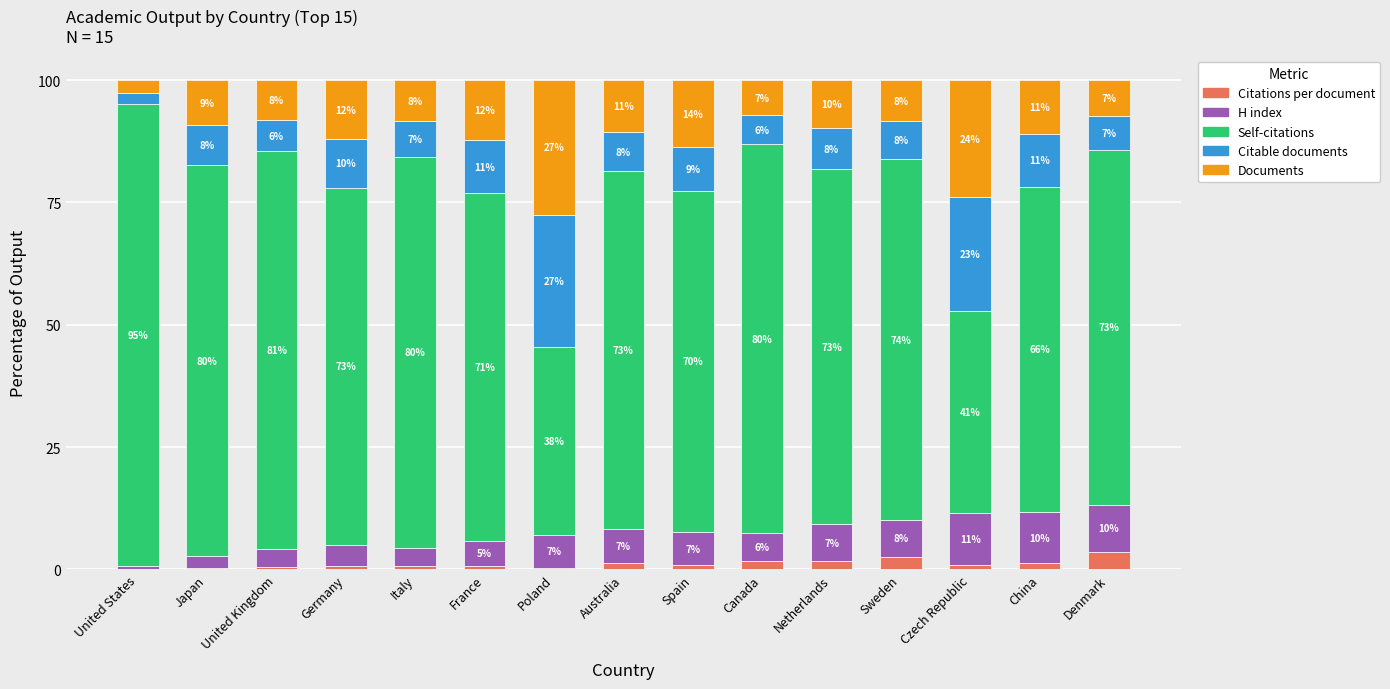

What value does the Citations per document series have at China?

1.3